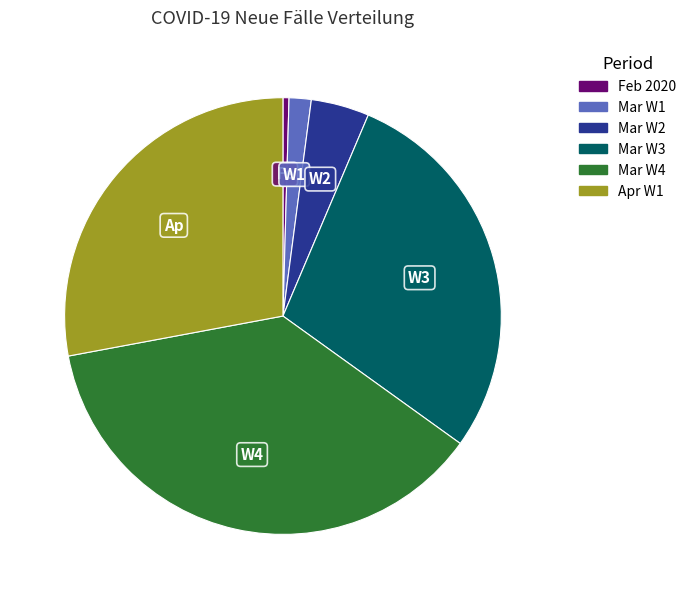

Does any single category account for the majority?

No